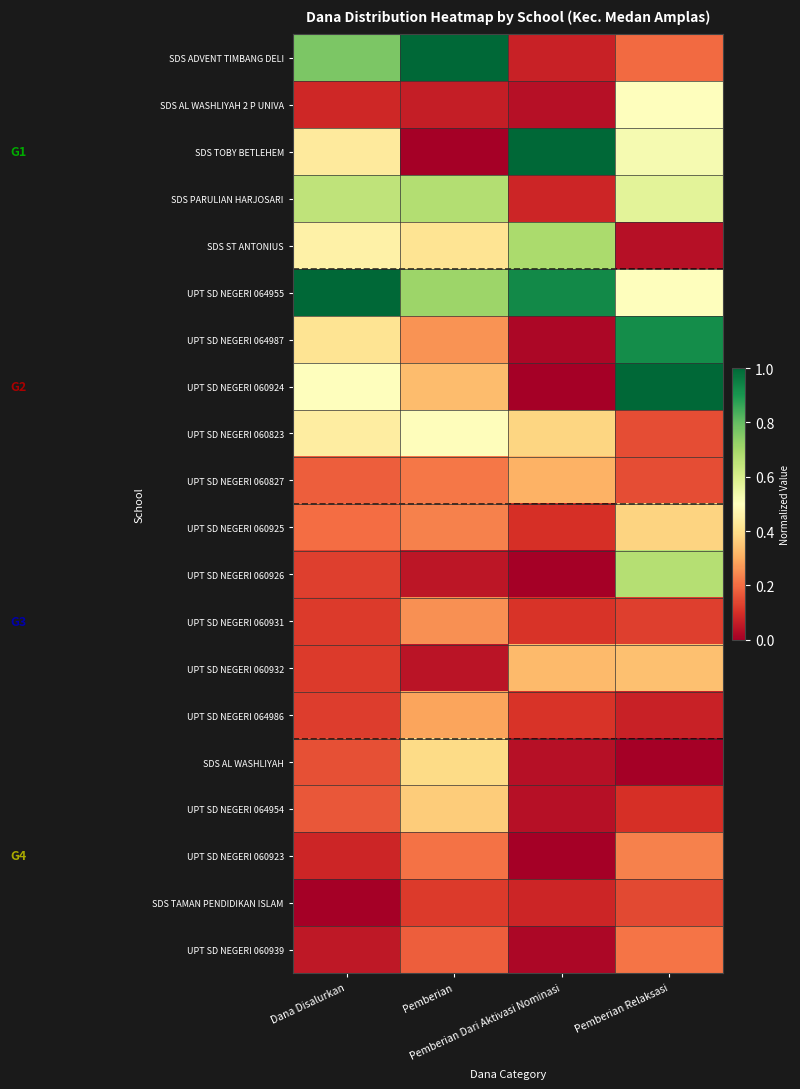

Which category has the highest value across all series?

Pemberian